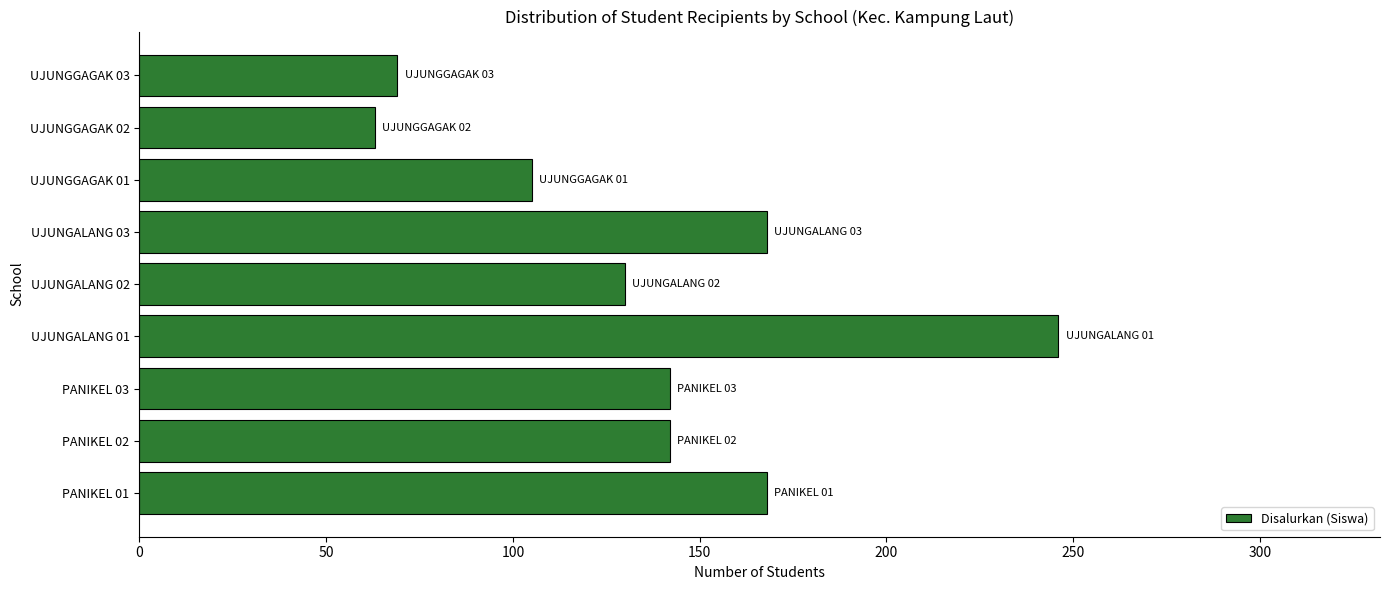

What is the average value?

137